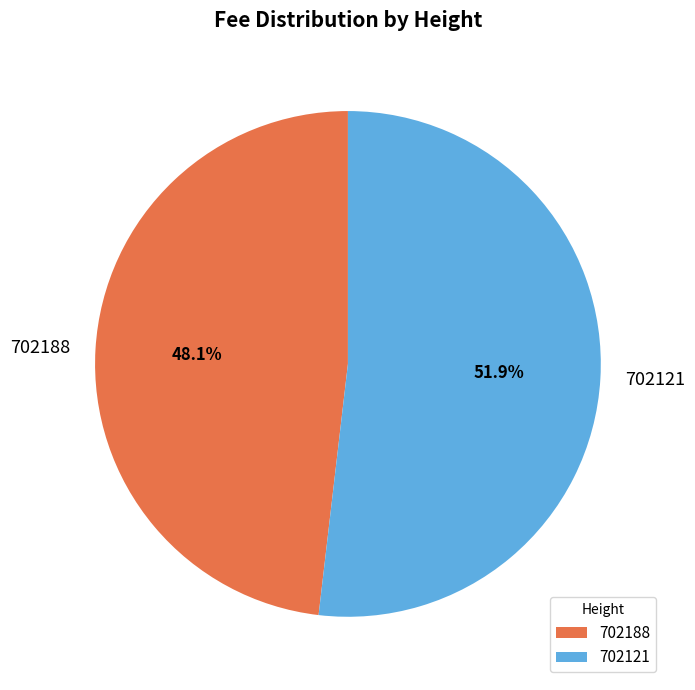

To the nearest percent, what is the average slice percentage?

50%